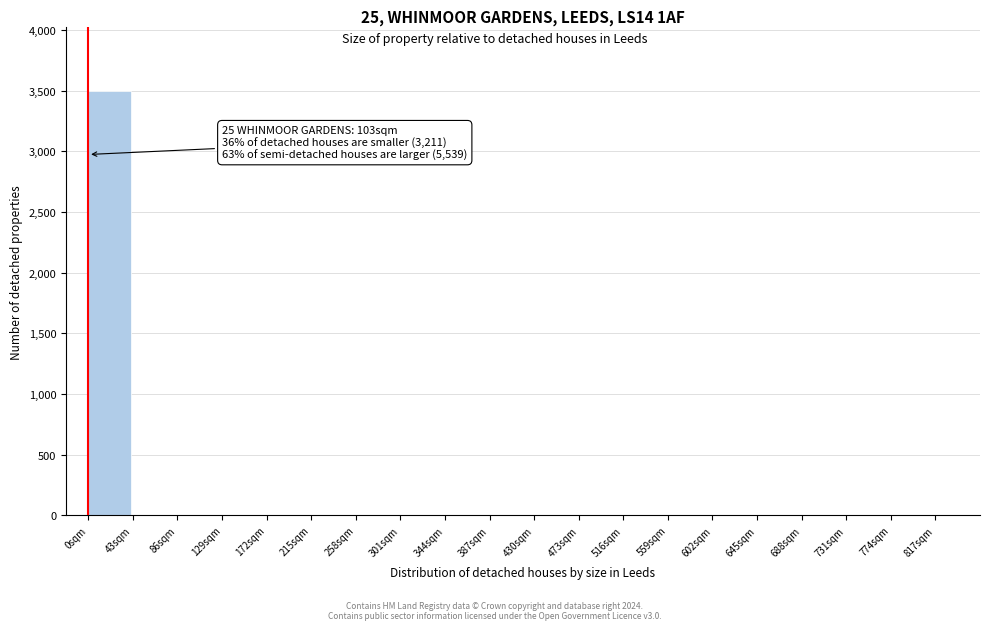

Over which range of the x-axis is the bar tallest?

0 to 43